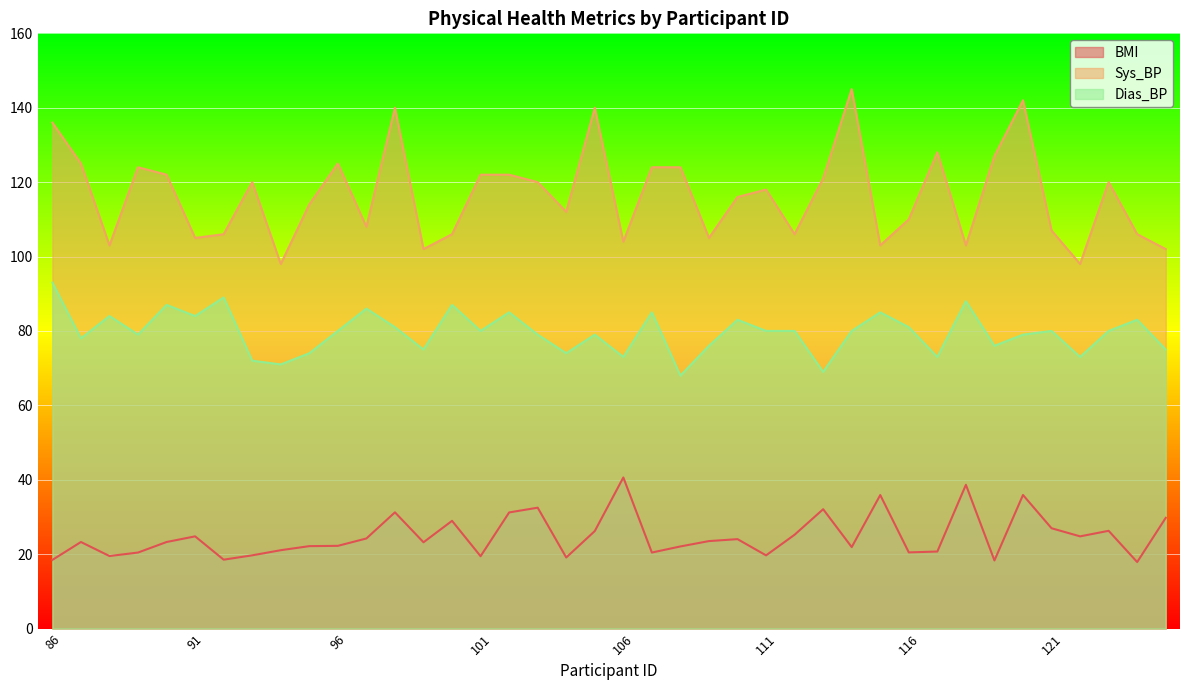

The Dias_BP series shows 80.0 at 123. True or false?

True